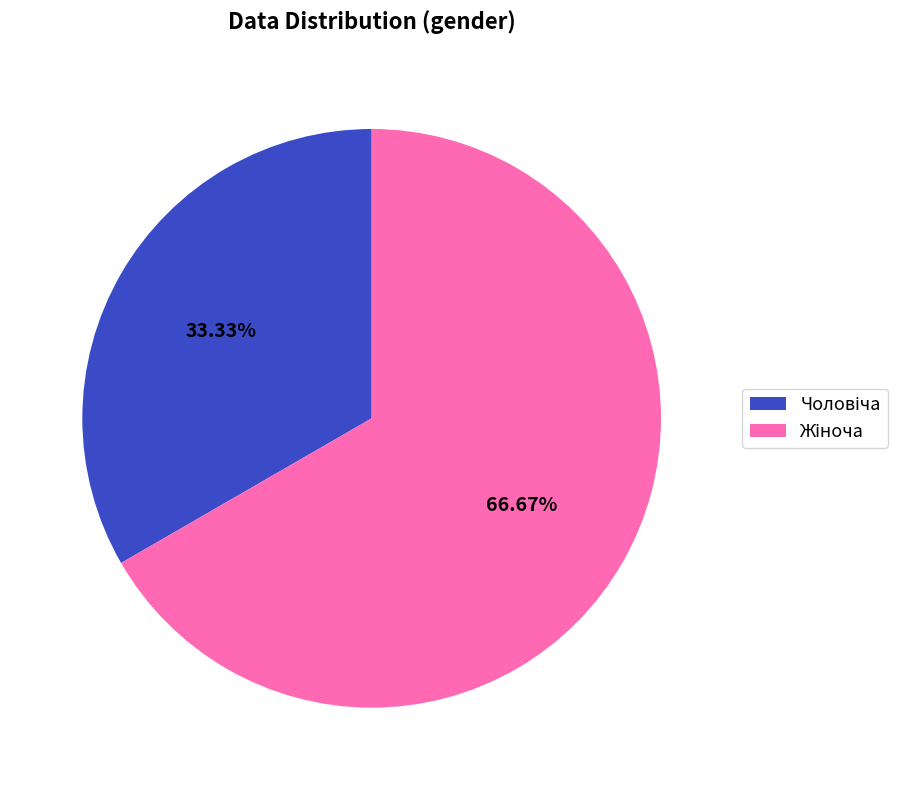

Does any single category account for the majority?

Yes